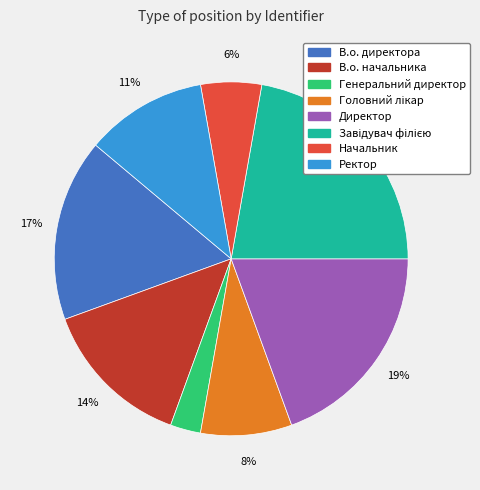

Is the sum of В.о. директора and Директор greater than half?

No